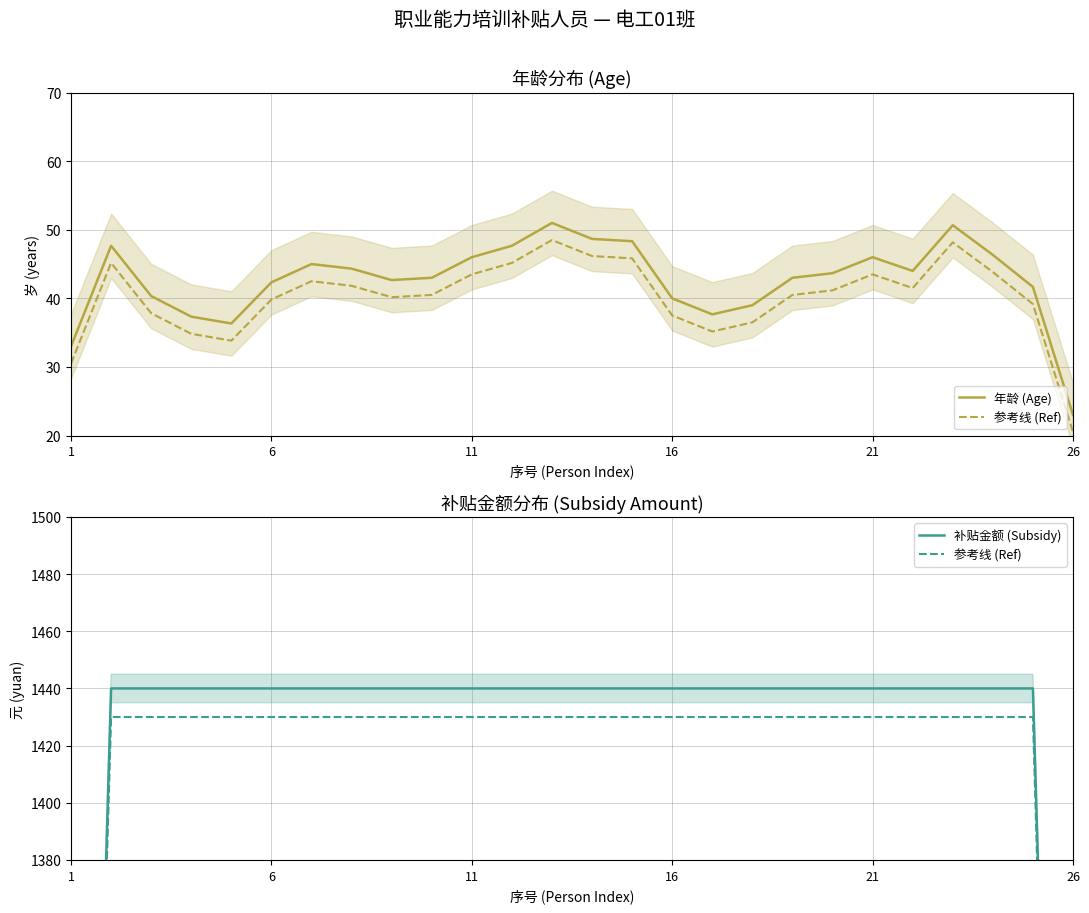

What is the value of the 年龄 (Age) point at the 1st from the left?

33.0